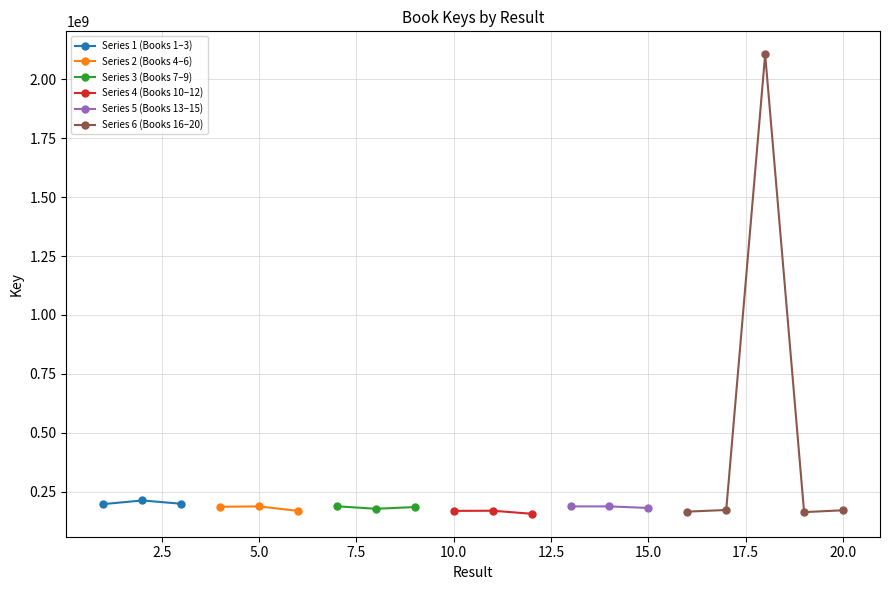

True or false: Result 1 and Result 2 intersect in this chart.

False